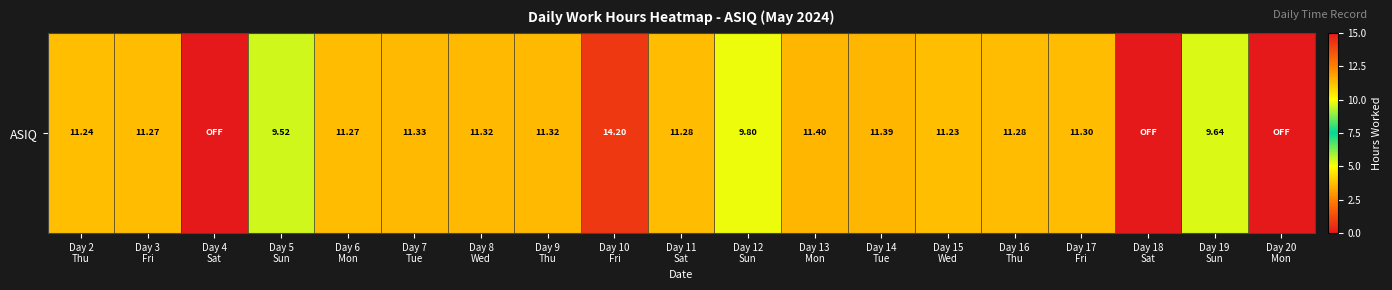

What is the difference between the second highest and second lowest values?

11.4